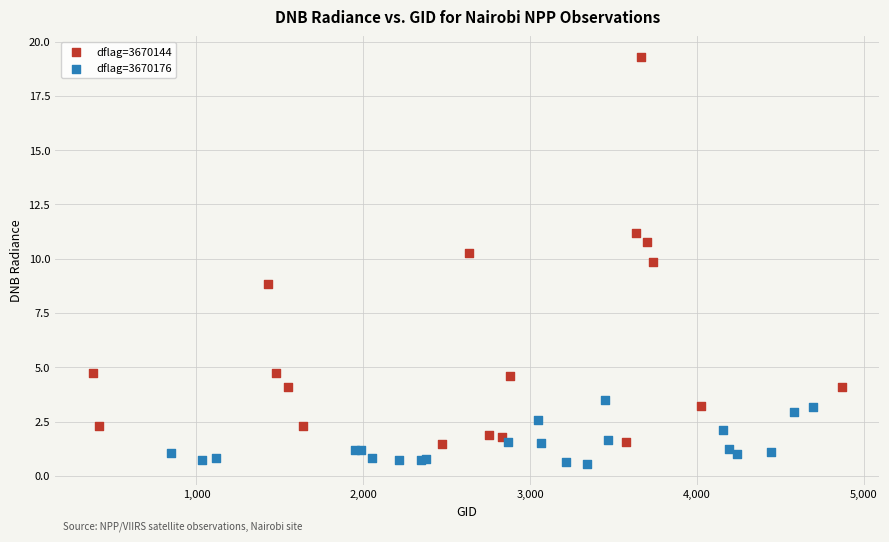

Which series contains the highest Y value?

dflag=3670144